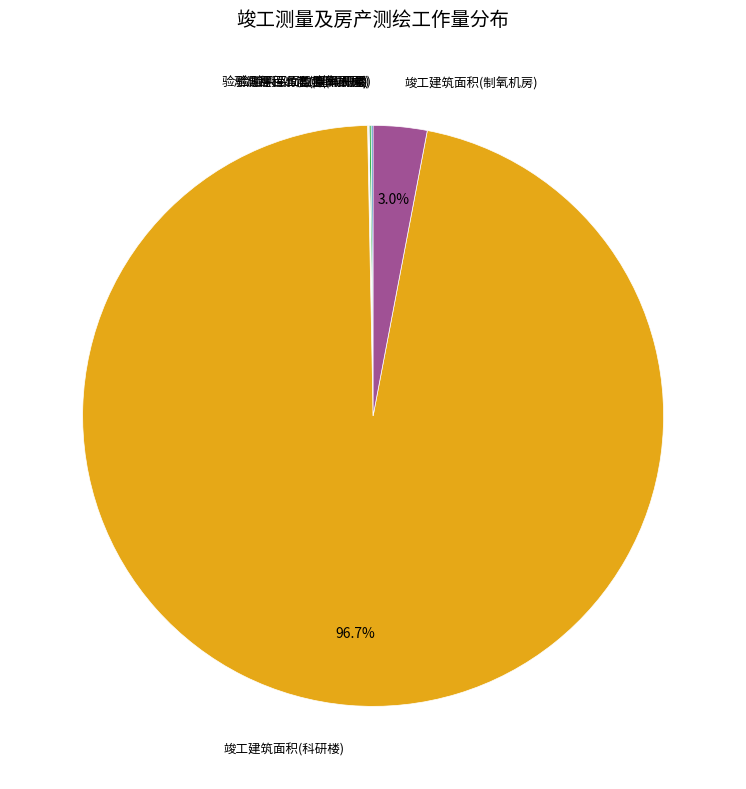

Is there a majority slice in this chart?

Yes